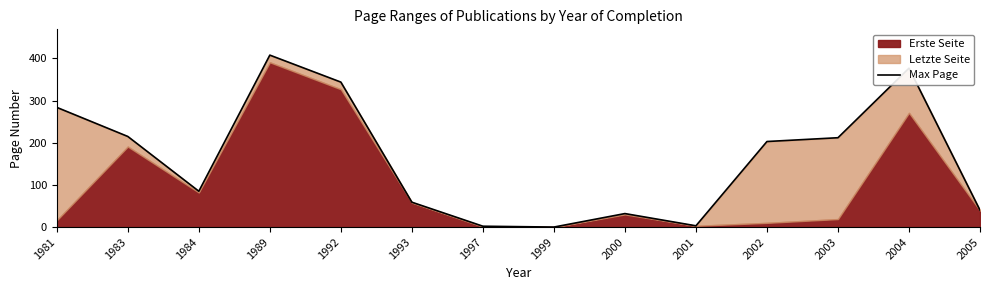

Between 1997 and 1983, which is larger?

1983